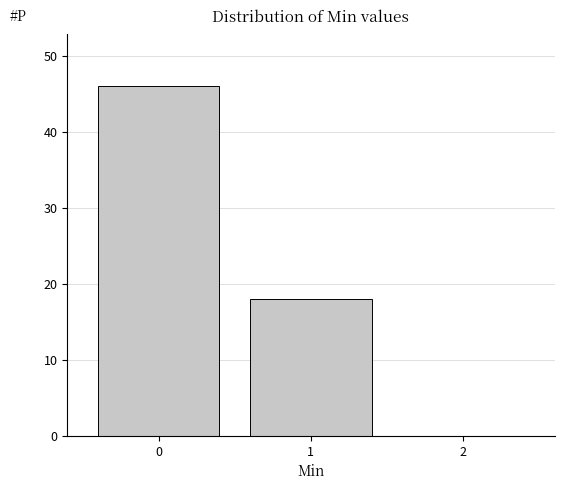

Reading left to right, transcribe this chart: for each bar, give the range it covers on the x-axis and its height. The values are not printed on the chart, so give them approximately, as read against the axis.

-0.5 to 0.5: 46
0.5 to 1.5: 18
1.5 to 2.5: 0